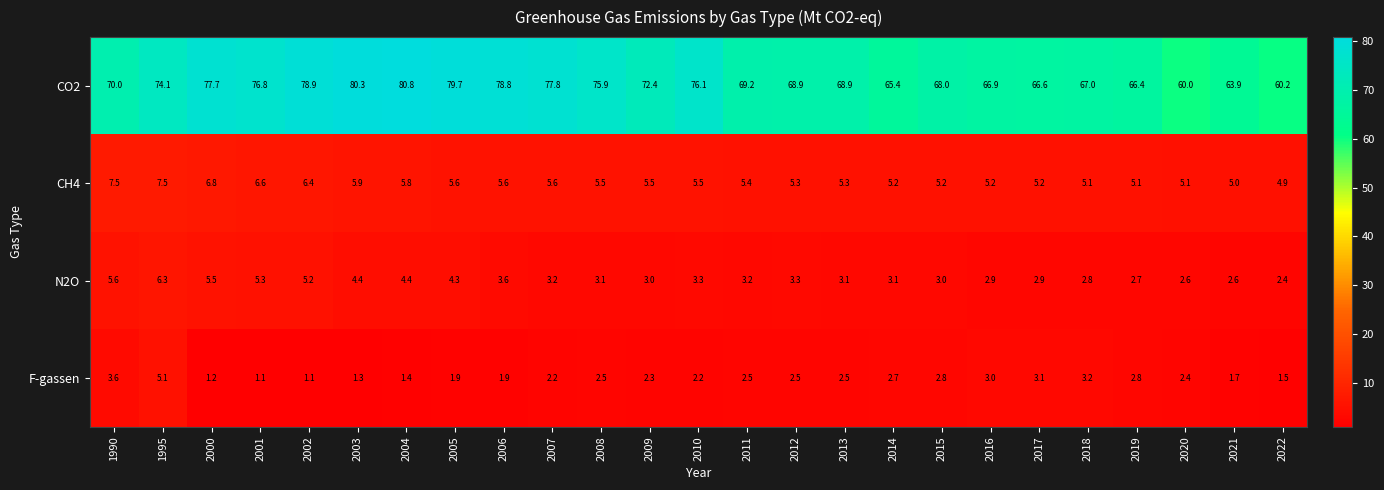

What is the difference between the highest and lowest values at 2022?

58.7